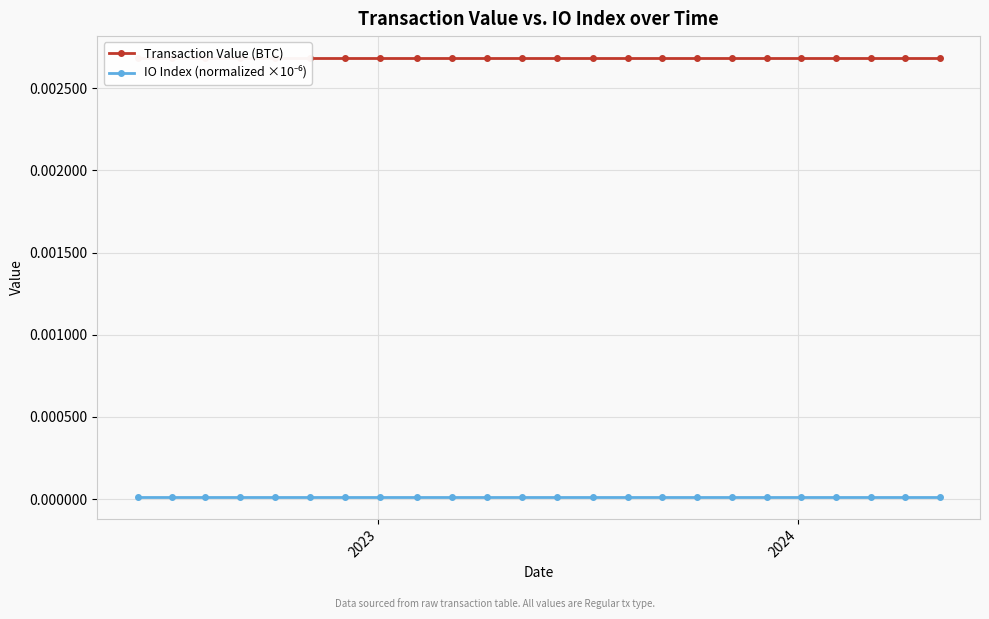

At which category does the chart reach its peak across all series?

2023